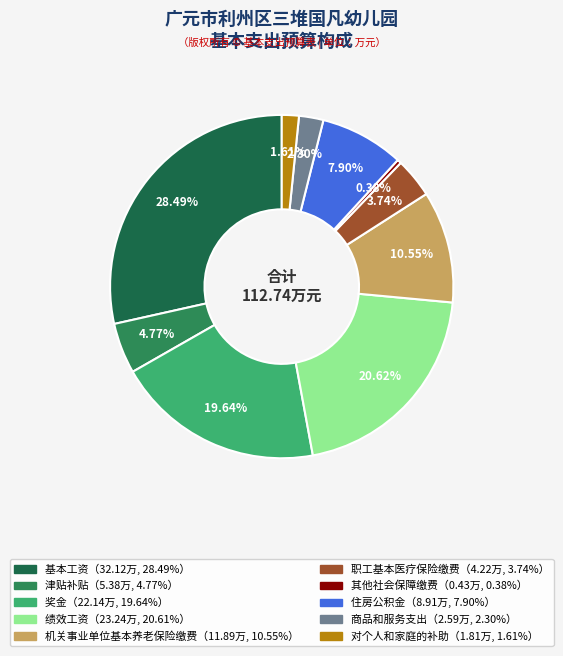

How many slices are in this pie chart?

10